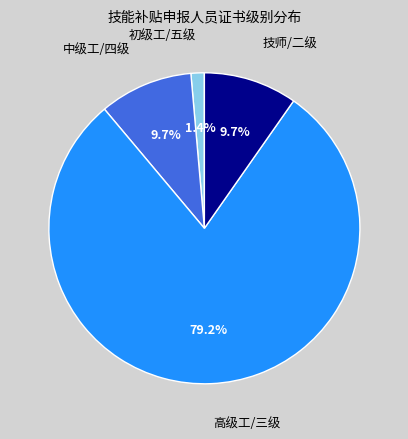

The 中级工/四级 slice represents 10% of the pie. True or false?

True